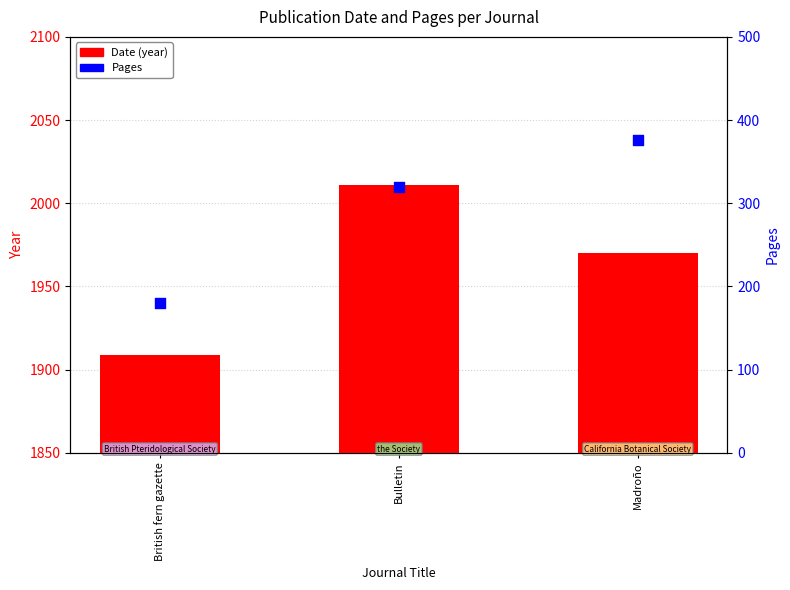

Which series reaches the maximum Y coordinate?

Date (year)